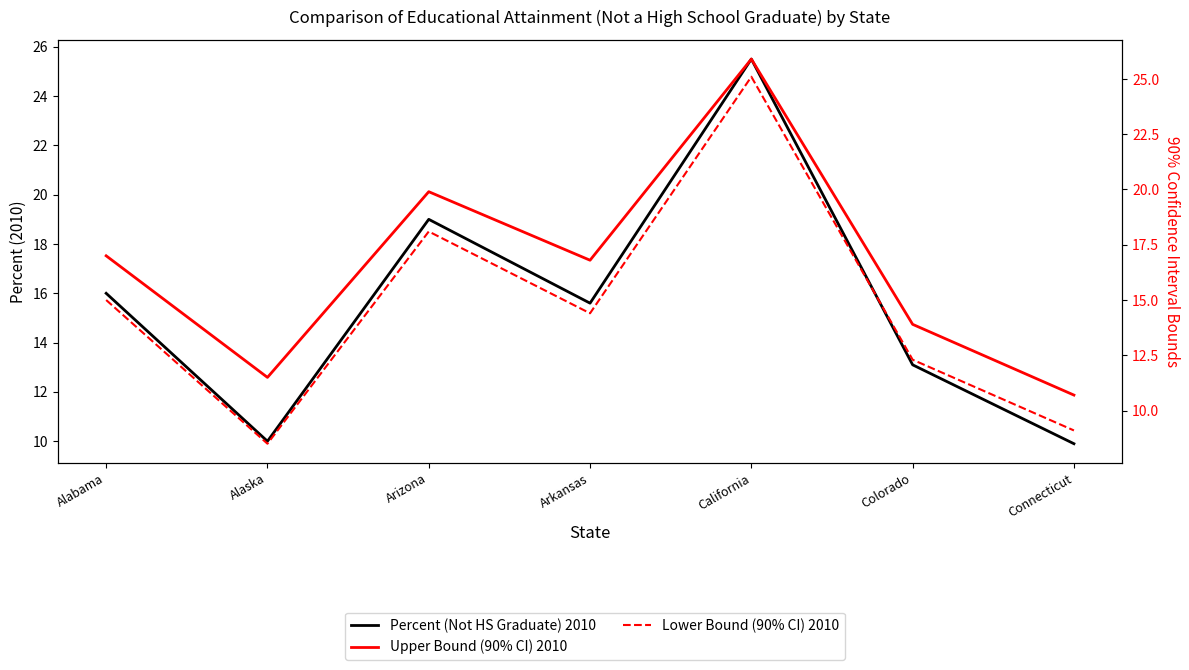

What is the difference between the highest and lowest values at Arizona?

1.8